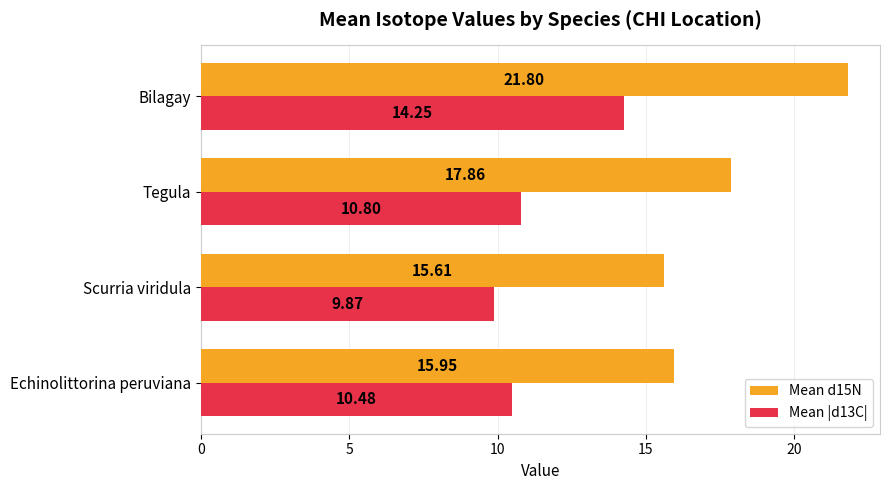

At how many categories does at least one series exceed 12?

4